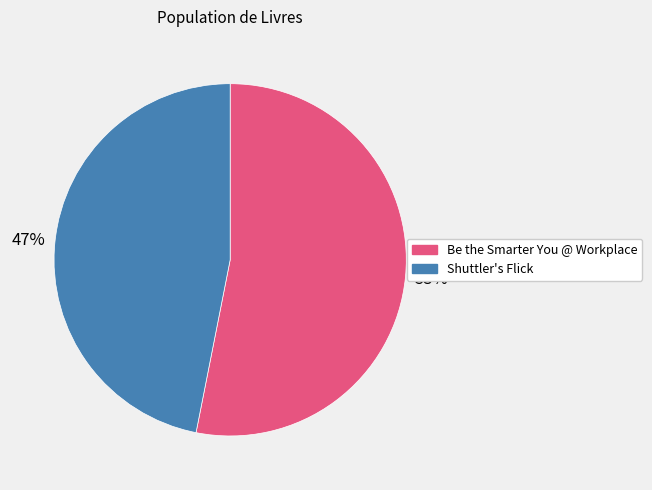

Between Shuttler's Flick and Be the Smarter You @ Workplace, which is larger?

Be the Smarter You @ Workplace